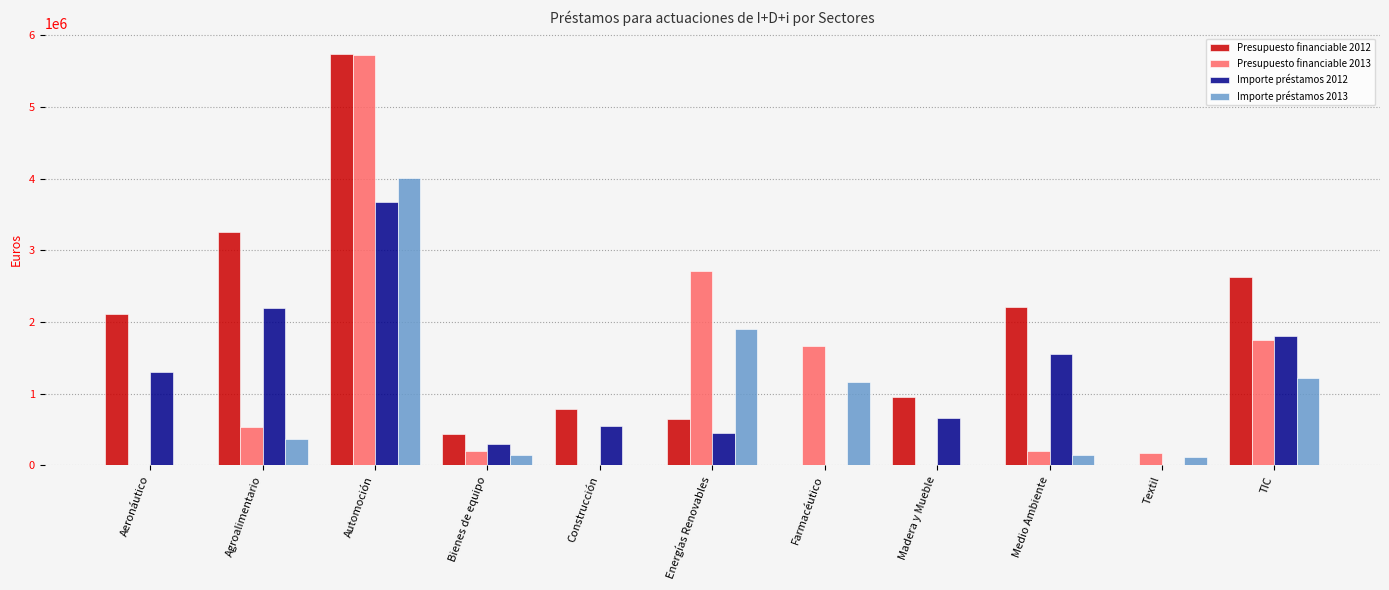

What is the sum of all Importe préstamos 2012 values?

12486781.6